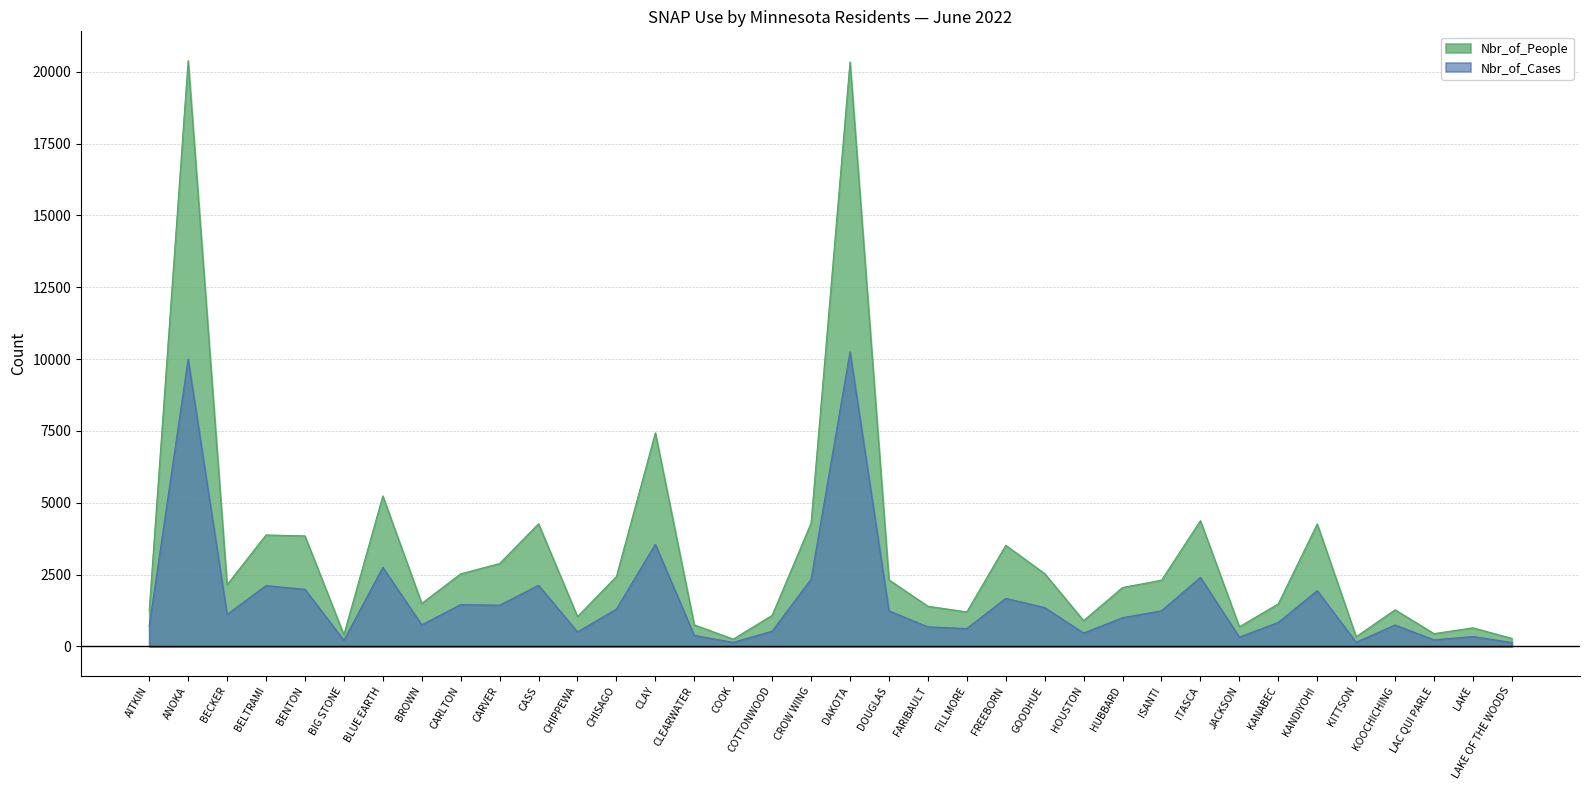

At how many categories does at least one series exceed 13761?

2